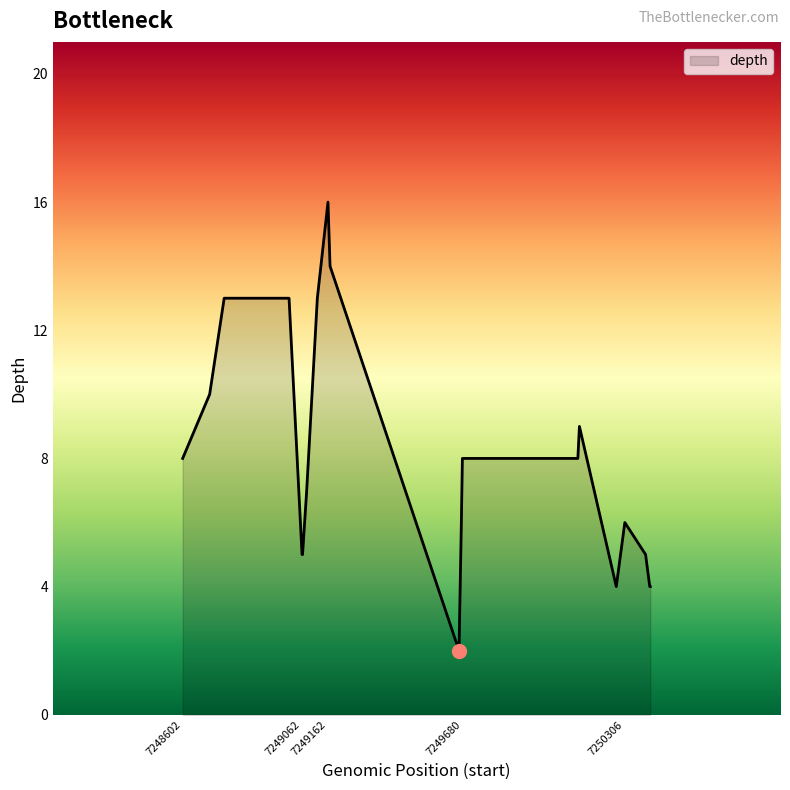

What is the maximum value shown in the chart?

16